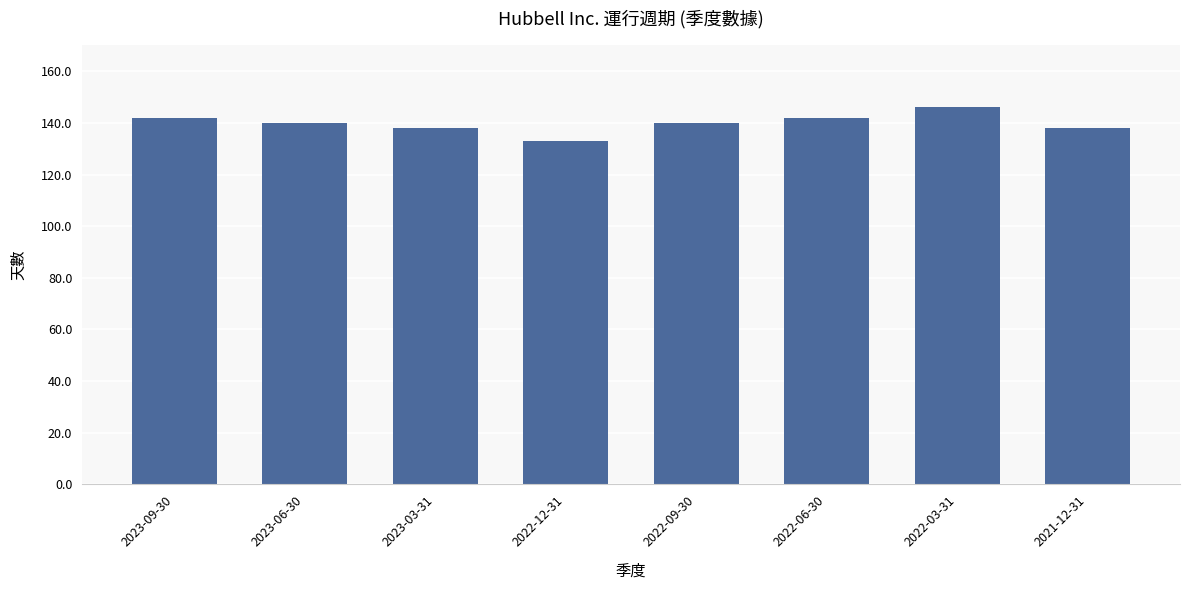

Which category has the lowest value across all series?

2022-12-31